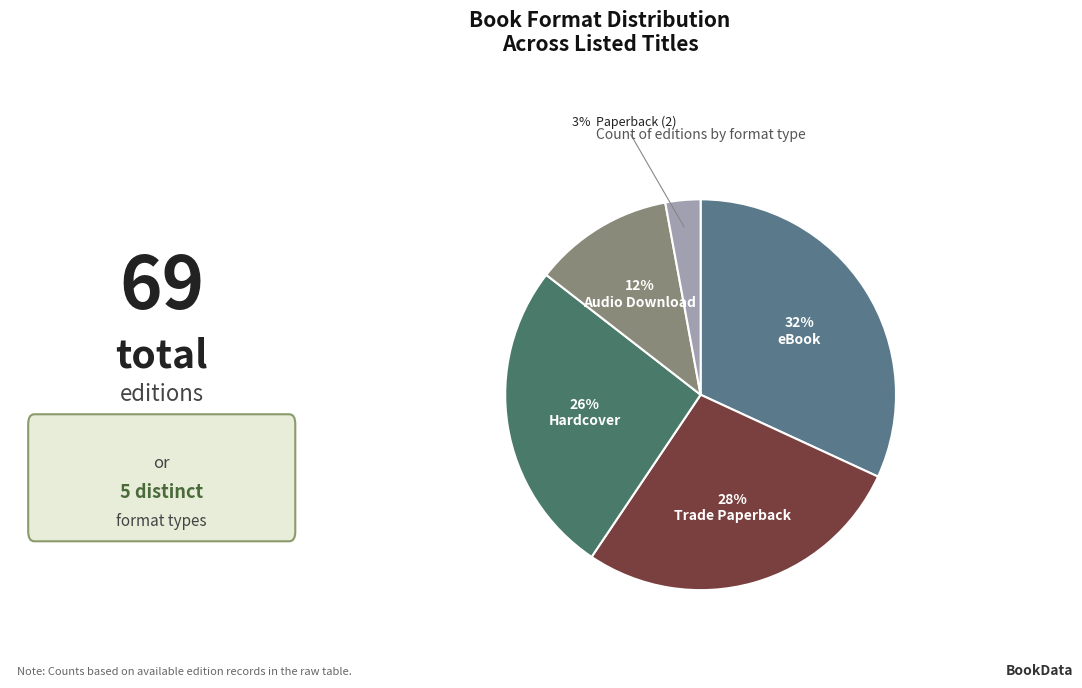

Count the number of slices in the pie.

5